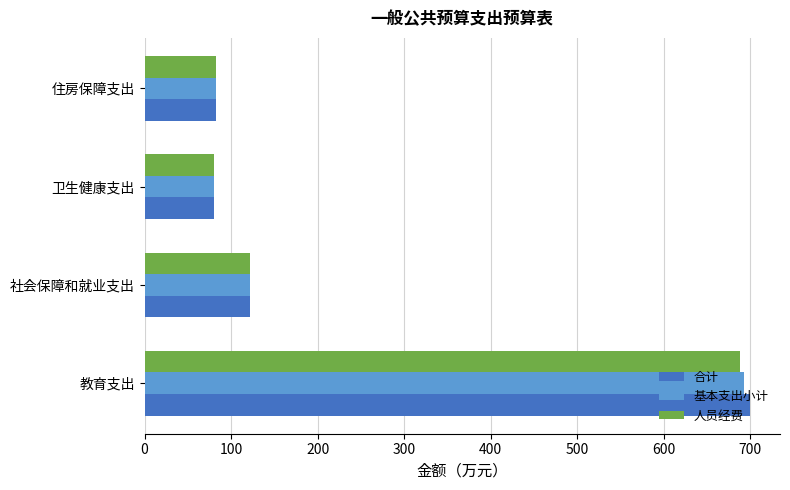

Is it true that 基本支出小计 equals 692.5 at 教育支出?

True